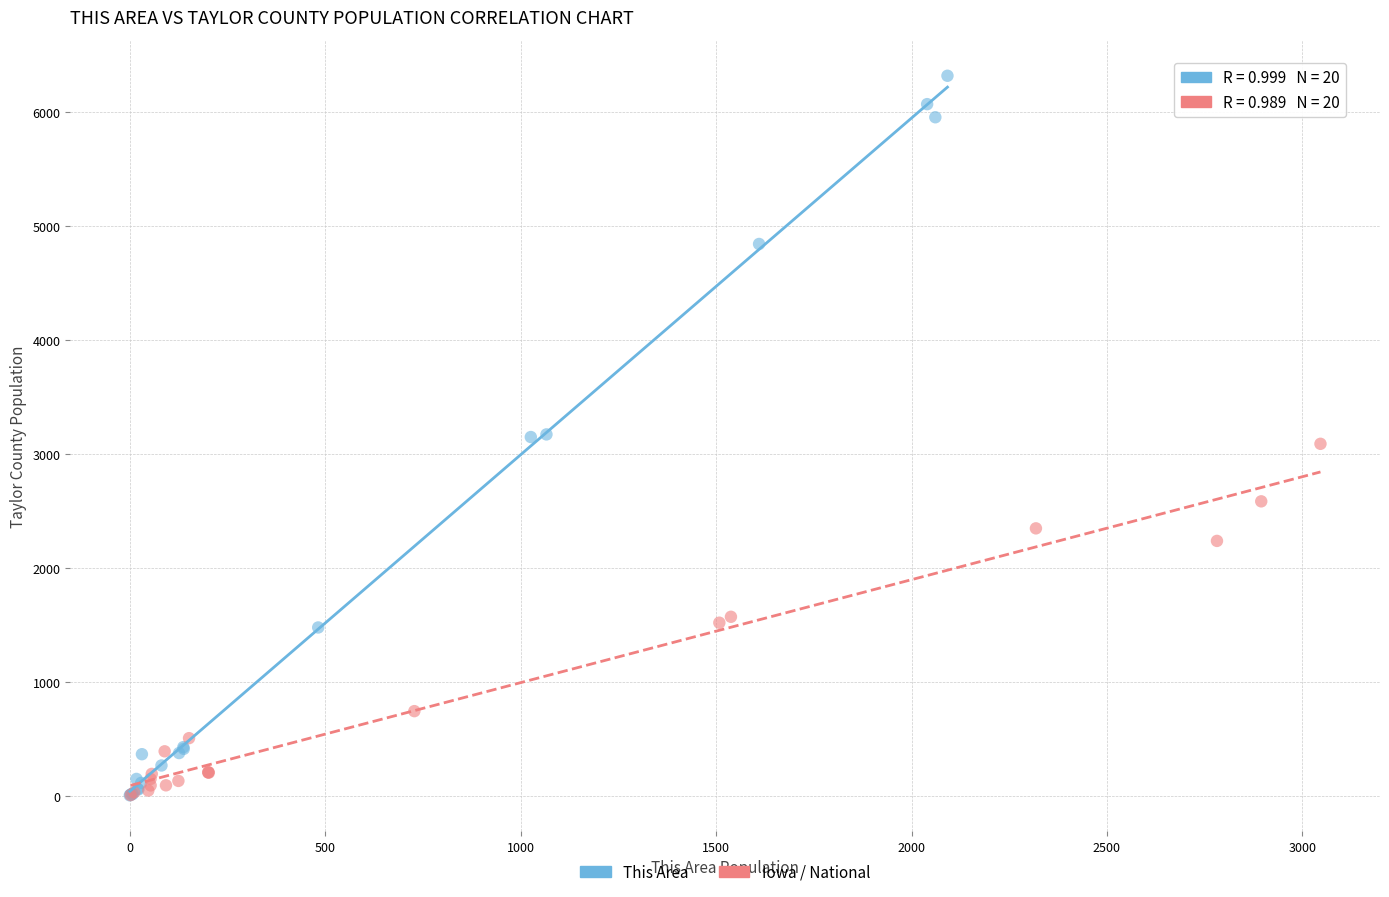

Which series reaches the maximum Y coordinate?

This Area